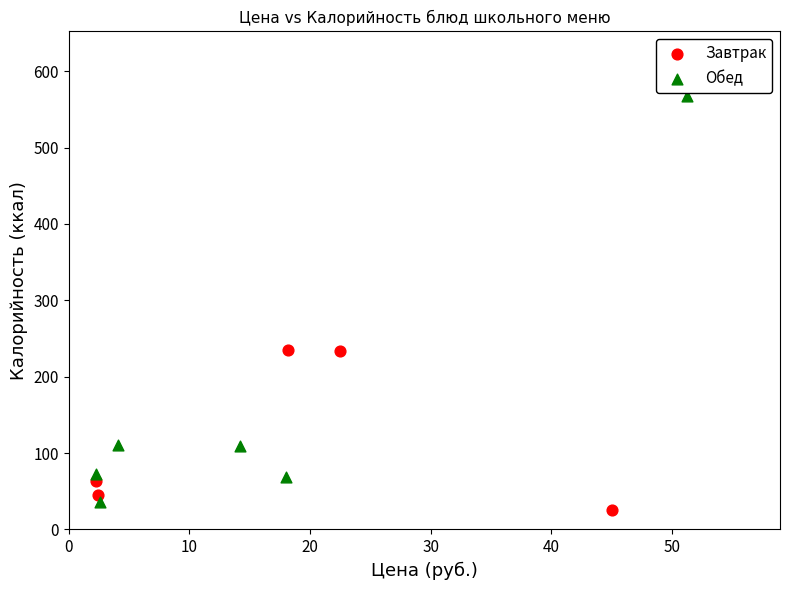

Which series contains the highest Y value?

Обед